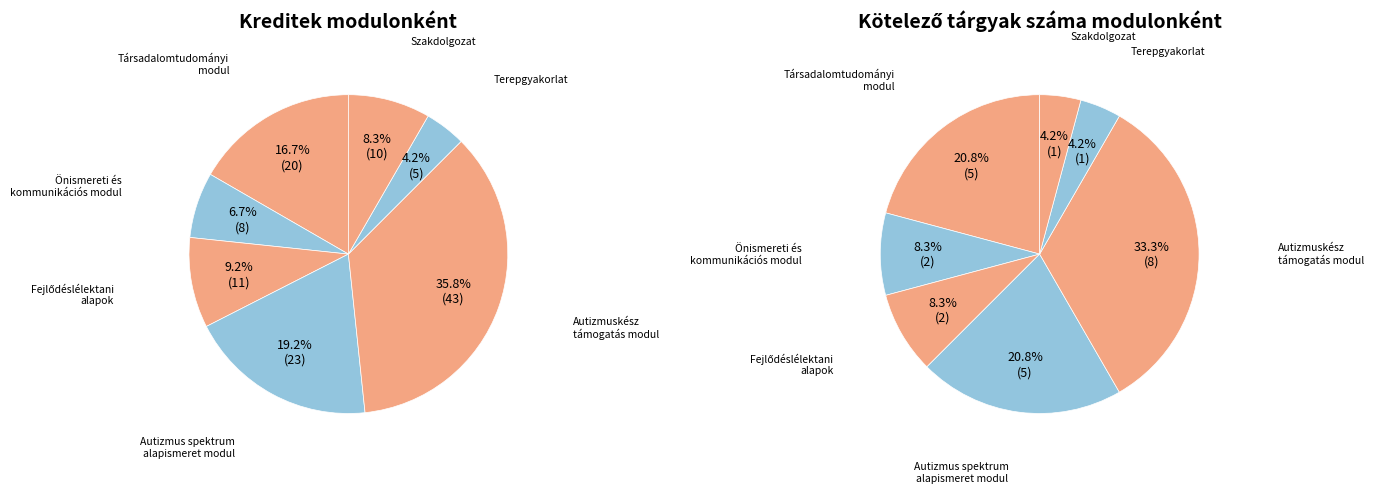

What is the largest slice in the pie chart?

Autizmuskész támogatás modul